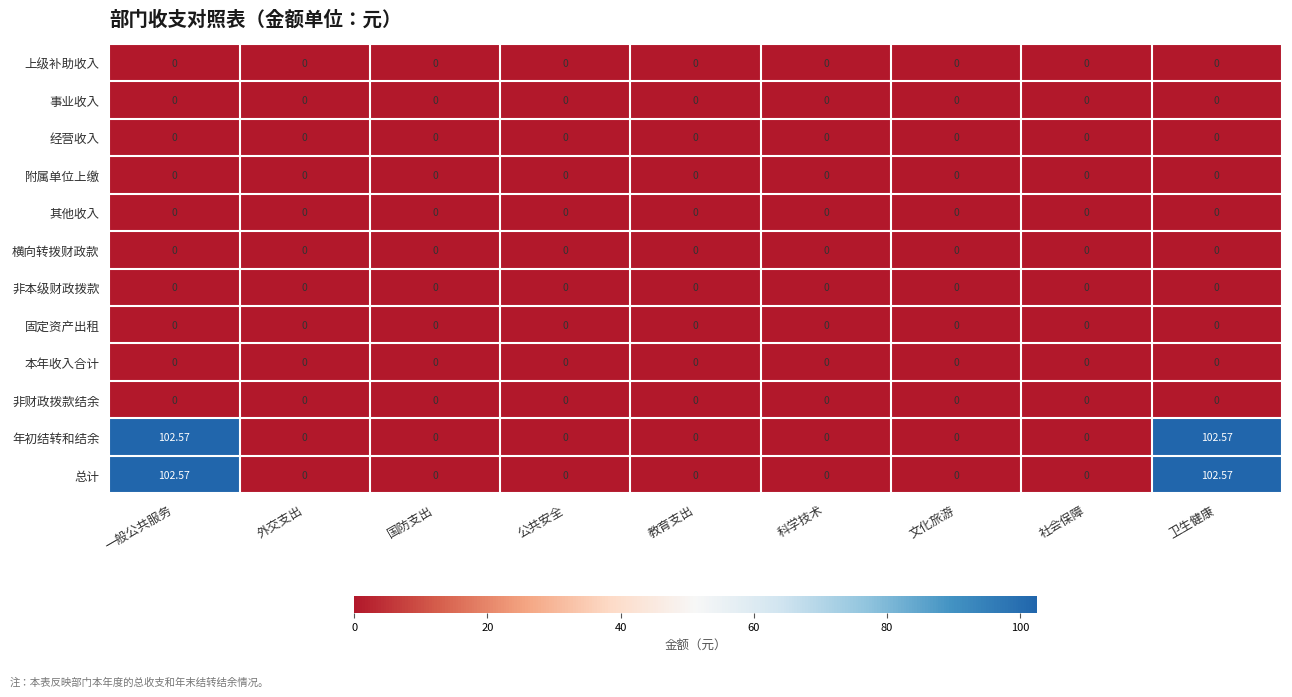

Reading left to right, what are all the values shown in this chart?

上级补助收入: 一般公共服务=0.0	外交支出=0.0	国防支出=0.0	公共安全=0.0	教育支出=0.0	科学技术=0.0	文化旅游=0.0	社会保障=0.0	卫生健康=0.0
事业收入: 一般公共服务=0.0	外交支出=0.0	国防支出=0.0	公共安全=0.0	教育支出=0.0	科学技术=0.0	文化旅游=0.0	社会保障=0.0	卫生健康=0.0
经营收入: 一般公共服务=0.0	外交支出=0.0	国防支出=0.0	公共安全=0.0	教育支出=0.0	科学技术=0.0	文化旅游=0.0	社会保障=0.0	卫生健康=0.0
附属单位上缴: 一般公共服务=0.0	外交支出=0.0	国防支出=0.0	公共安全=0.0	教育支出=0.0	科学技术=0.0	文化旅游=0.0	社会保障=0.0	卫生健康=0.0
其他收入: 一般公共服务=0.0	外交支出=0.0	国防支出=0.0	公共安全=0.0	教育支出=0.0	科学技术=0.0	文化旅游=0.0	社会保障=0.0	卫生健康=0.0
横向转拨财政款: 一般公共服务=0.0	外交支出=0.0	国防支出=0.0	公共安全=0.0	教育支出=0.0	科学技术=0.0	文化旅游=0.0	社会保障=0.0	卫生健康=0.0
非本级财政拨款: 一般公共服务=0.0	外交支出=0.0	国防支出=0.0	公共安全=0.0	教育支出=0.0	科学技术=0.0	文化旅游=0.0	社会保障=0.0	卫生健康=0.0
固定资产出租: 一般公共服务=0.0	外交支出=0.0	国防支出=0.0	公共安全=0.0	教育支出=0.0	科学技术=0.0	文化旅游=0.0	社会保障=0.0	卫生健康=0.0
本年收入合计: 一般公共服务=0.0	外交支出=0.0	国防支出=0.0	公共安全=0.0	教育支出=0.0	科学技术=0.0	文化旅游=0.0	社会保障=0.0	卫生健康=0.0
非财政拨款结余: 一般公共服务=0.0	外交支出=0.0	国防支出=0.0	公共安全=0.0	教育支出=0.0	科学技术=0.0	文化旅游=0.0	社会保障=0.0	卫生健康=0.0
年初结转和结余: 一般公共服务=102.6	外交支出=0.0	国防支出=0.0	公共安全=0.0	教育支出=0.0	科学技术=0.0	文化旅游=0.0	社会保障=0.0	卫生健康=102.6
总计: 一般公共服务=102.6	外交支出=0.0	国防支出=0.0	公共安全=0.0	教育支出=0.0	科学技术=0.0	文化旅游=0.0	社会保障=0.0	卫生健康=102.6